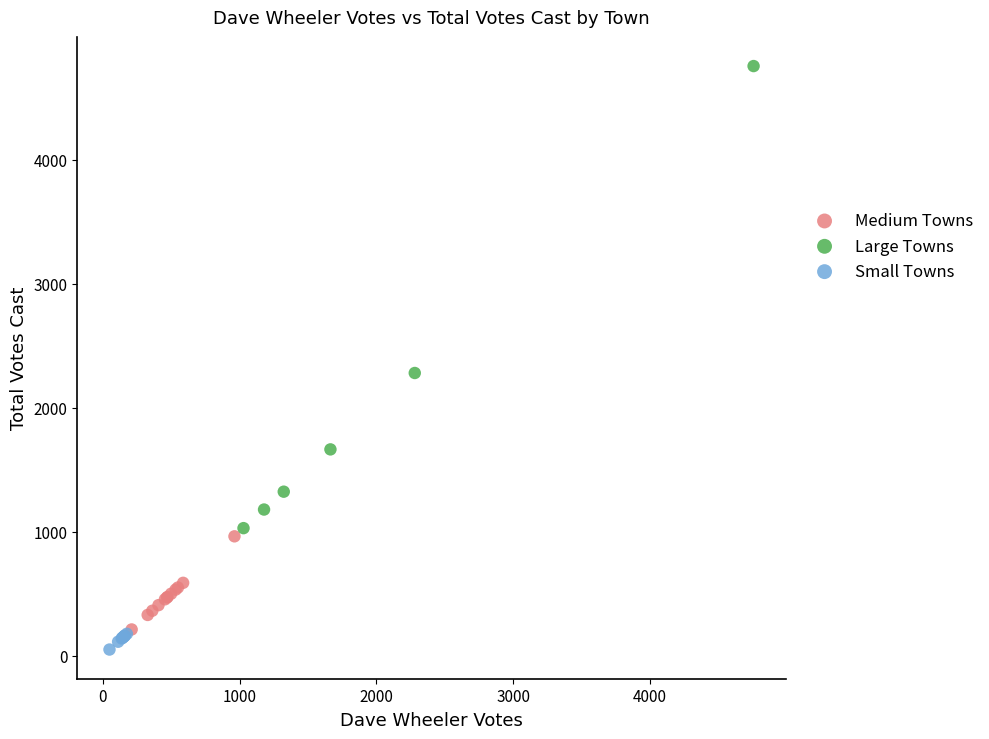

Which series has the widest spread of Y values?

Large Towns